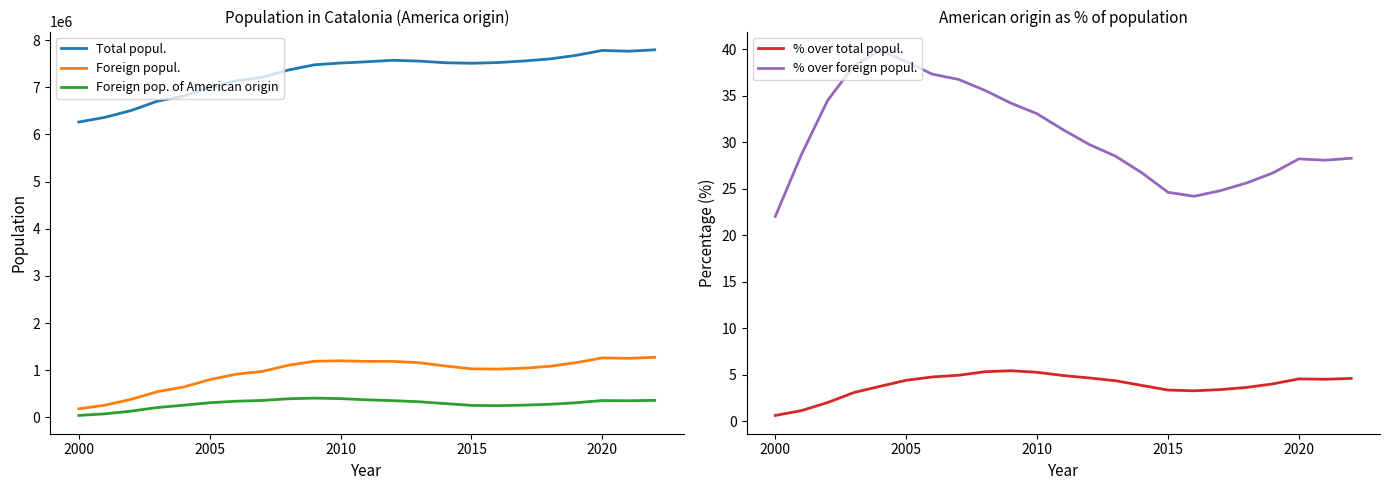

Reading left to right, what are all the values shown in this chart?

Total popul.: 6261999.0	6361365.0	6506440.0	6704146.0	6813319.0	6995206.0	7134697.0	7210508.0	7364078.0	7475420.0	7512381.0	7539618.0	7570908.0	7553650.0	7518903.0	7508106.0	7522596.0	7555830.0	7600065.0	7675217.0	7780479.0	7763362.0	7792611.0
Foreign popul.: 181590.0	257320.0	382020.0	543008.0	642846.0	798904.0	913757.0	972507.0	1103790.0	1189279.0	1198538.0	1185852.0	1186779.0	1158472.0	1089214.0	1028069.0	1023398.0	1041362.0	1082099.0	1159427.0	1260619.0	1250665.0	1271810.0
Foreign pop. of American origin: 40038.0	73880.0	131864.0	207704.0	256896.0	309081.0	341242.0	357707.0	393105.0	407129.0	396459.0	371843.0	353330.0	330361.0	291277.0	253340.0	247782.0	258350.0	277435.0	309668.0	355919.0	351340.0	359888.0
% over total popul.: 0.6	1.2	2.0	3.1	3.8	4.4	4.8	5.0	5.3	5.5	5.3	4.9	4.7	4.4	3.9	3.4	3.3	3.4	3.6	4.0	4.6	4.5	4.6
% over foreign popul.: 22.1	28.7	34.5	38.2	40.0	38.7	37.3	36.8	35.6	34.2	33.1	31.4	29.8	28.5	26.7	24.6	24.2	24.8	25.6	26.7	28.2	28.1	28.3